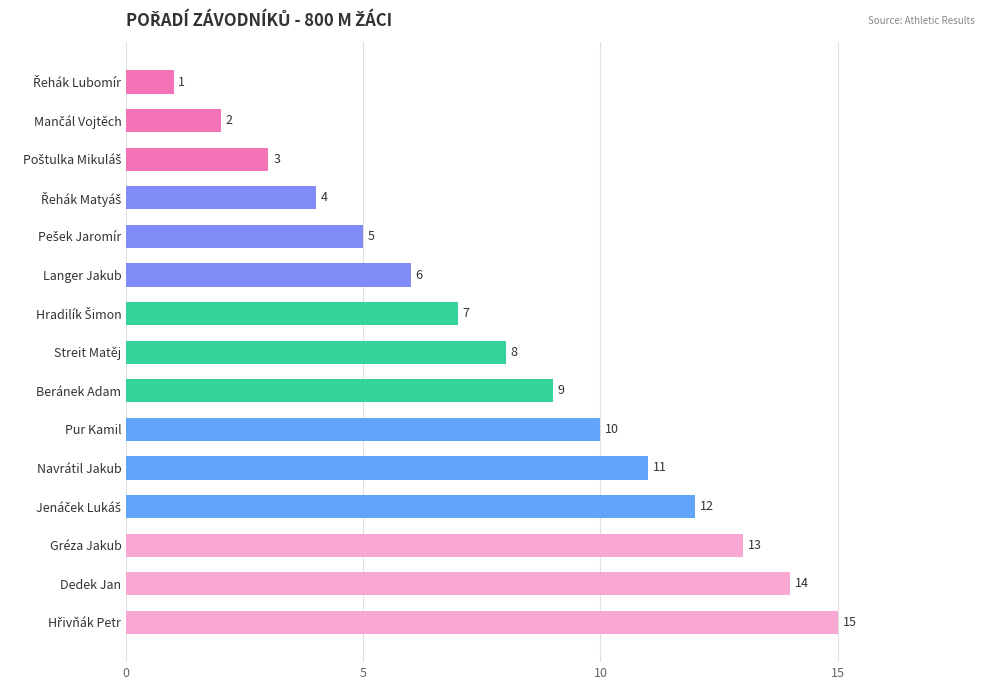

Reading top to bottom, what are all the values shown in this chart?

1	2	3	4	5	6	7	8	9	10	11	12	13	14	15